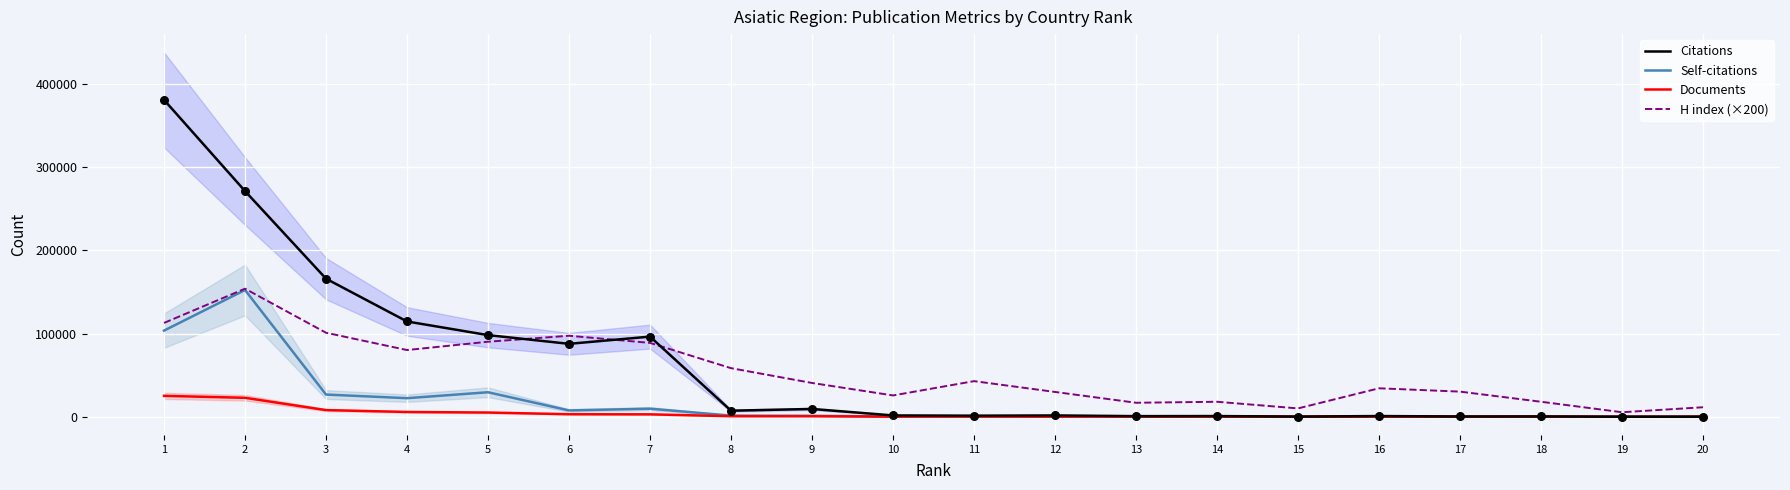

Which series has the largest Y range (max minus min)?

Citations